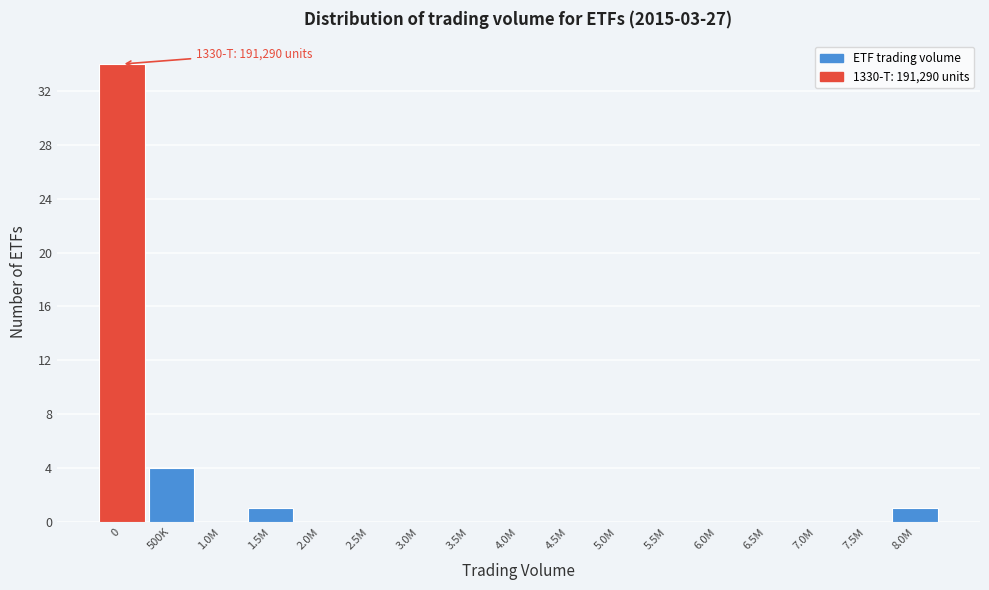

Reading left to right, transcribe all the data shown in this chart.

0=34	500K=4	1.0M=0	1.5M=1	2.0M=0	2.5M=0	3.0M=0	3.5M=0	4.0M=0	4.5M=0	5.0M=0	5.5M=0	6.0M=0	6.5M=0	7.0M=0	7.5M=0	8.0M=1